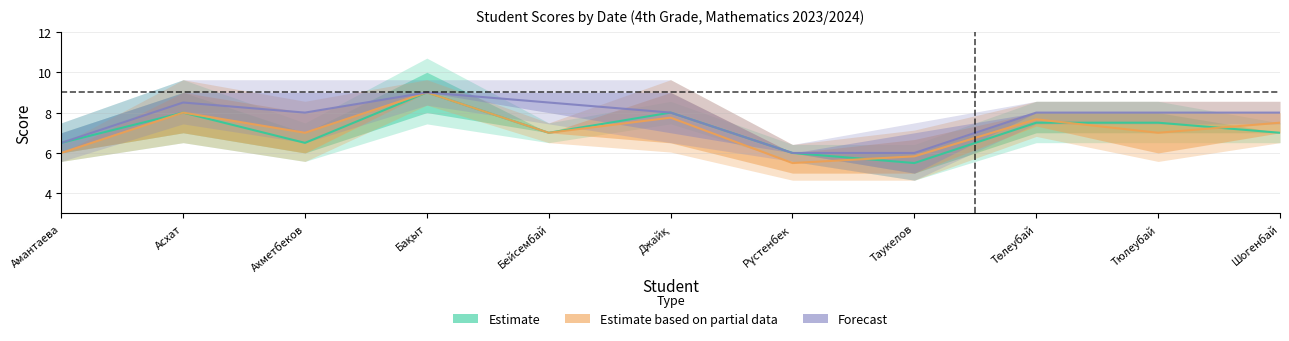

What is the lowest value of the Forecast series?

6.0